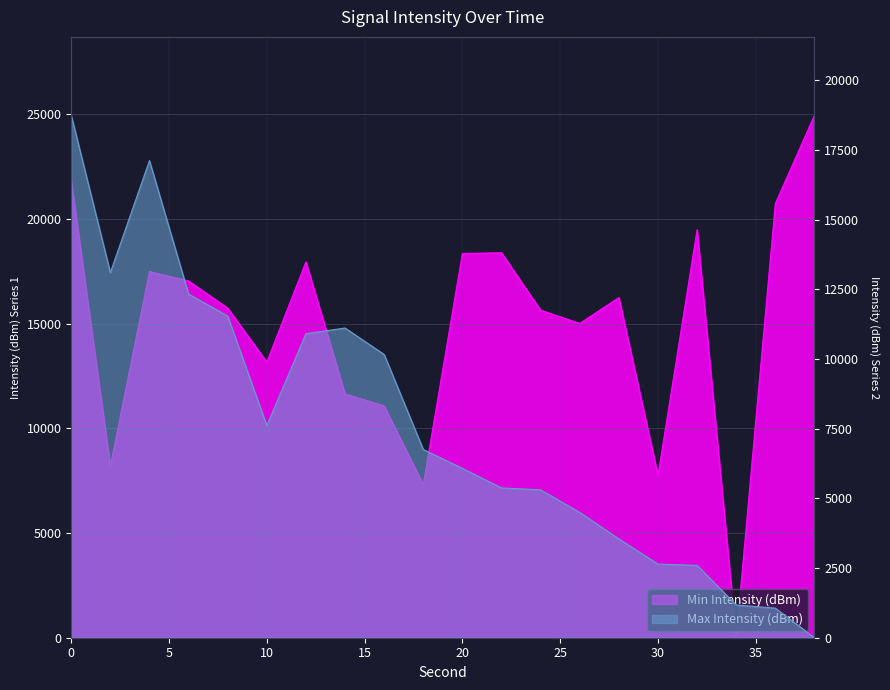

What is the difference between the highest and lowest values at 30?

5114.6